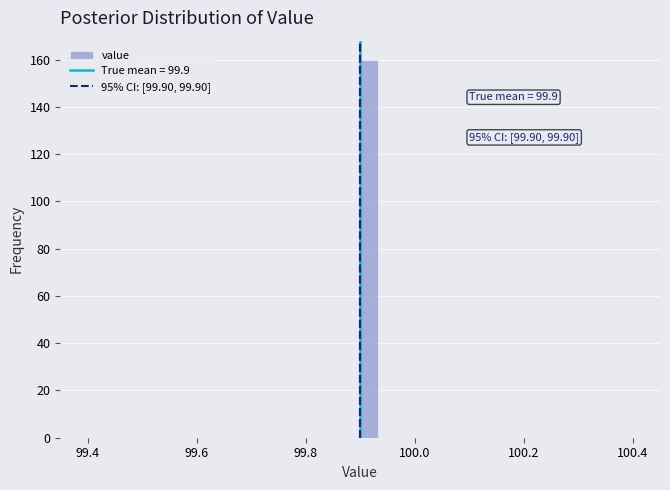

Around what value on the x-axis is the tallest bar? Give the approximate position of its centre, as read against the axis.

99.92